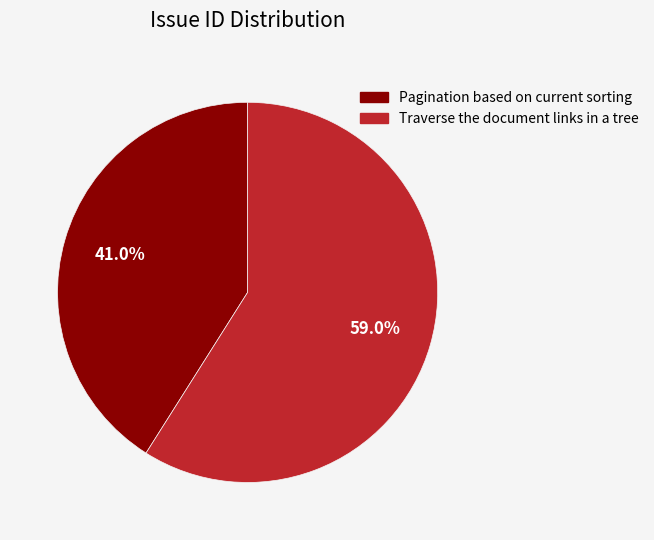

To the nearest percent, what is the average slice percentage?

50%